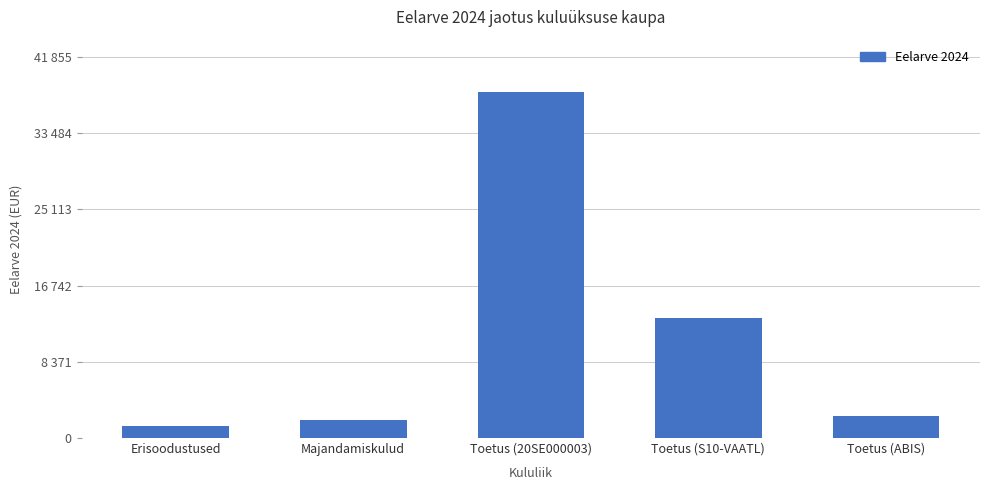

Are the bars horizontal?

No